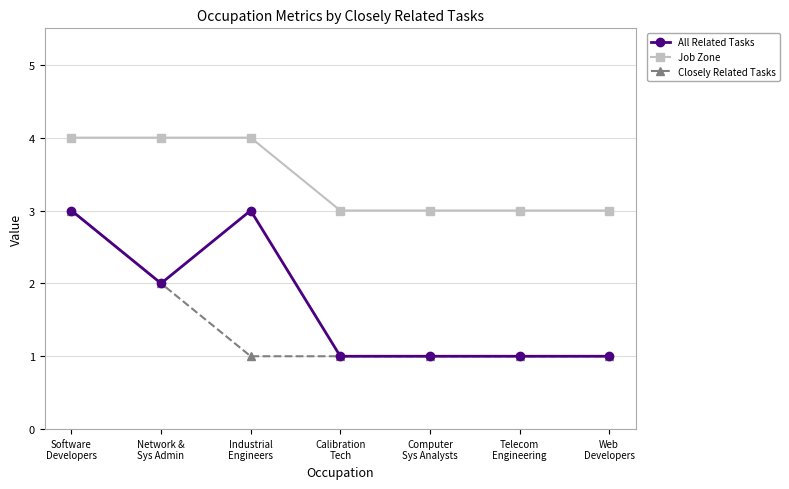

What position from the left is Network &
Sys Admin?

2